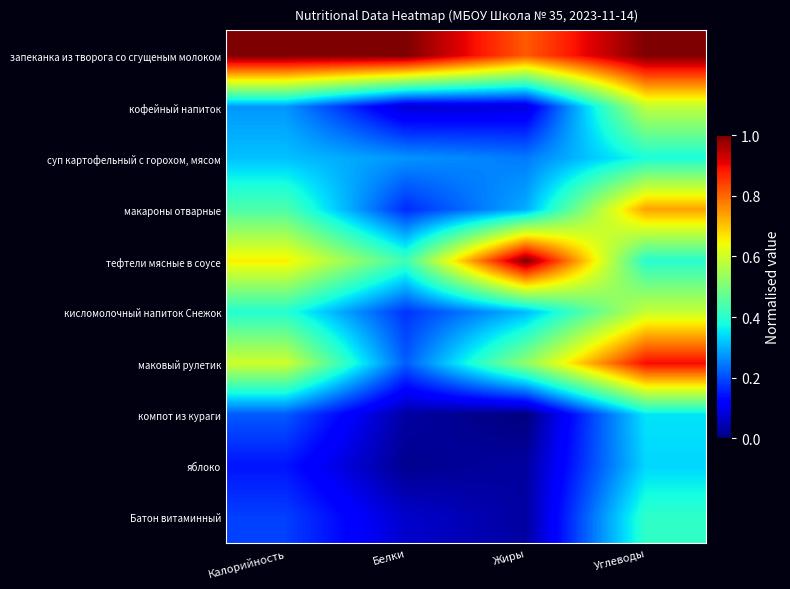

List the series in order of their peak value, lowest first.

яблоко, компот из кураги, суп картофельный с горохом, мясом, Батон витаминный, кофейный напиток, кисломолочный напиток Снежок, макароны отварные, маковый рулетик, запеканка из творога со сгущеным молоком, тефтели мясные в соусе